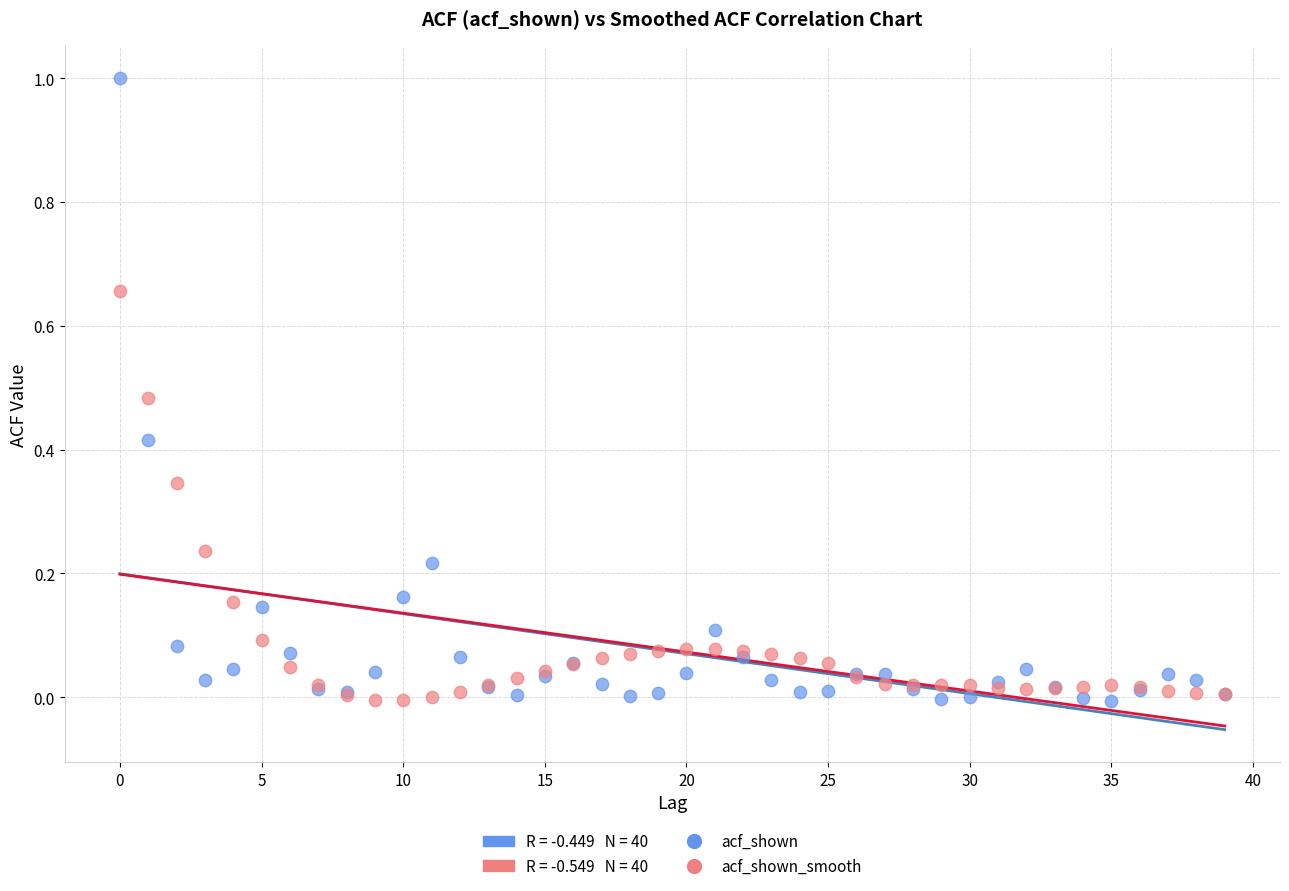

Which series contains the highest Y value?

acf_shown